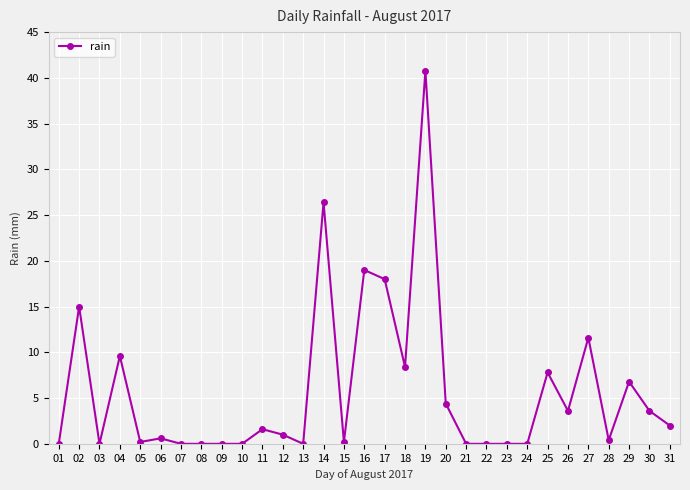

The chart shows a value of 4.4 at 20. True or false?

True